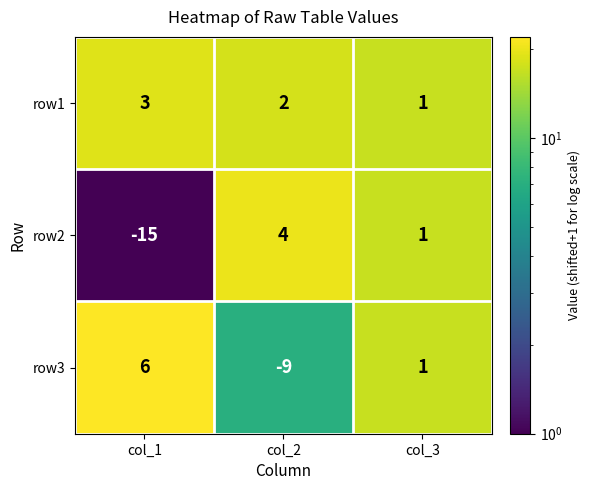

Where is row2 nearest to the value -5?

col_3